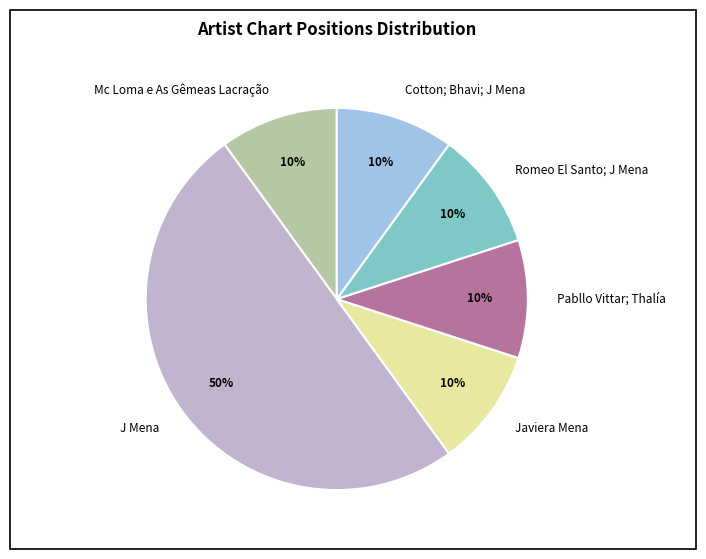

To the nearest percent, what portion does Pabllo Vittar; Thalía represent?

10%